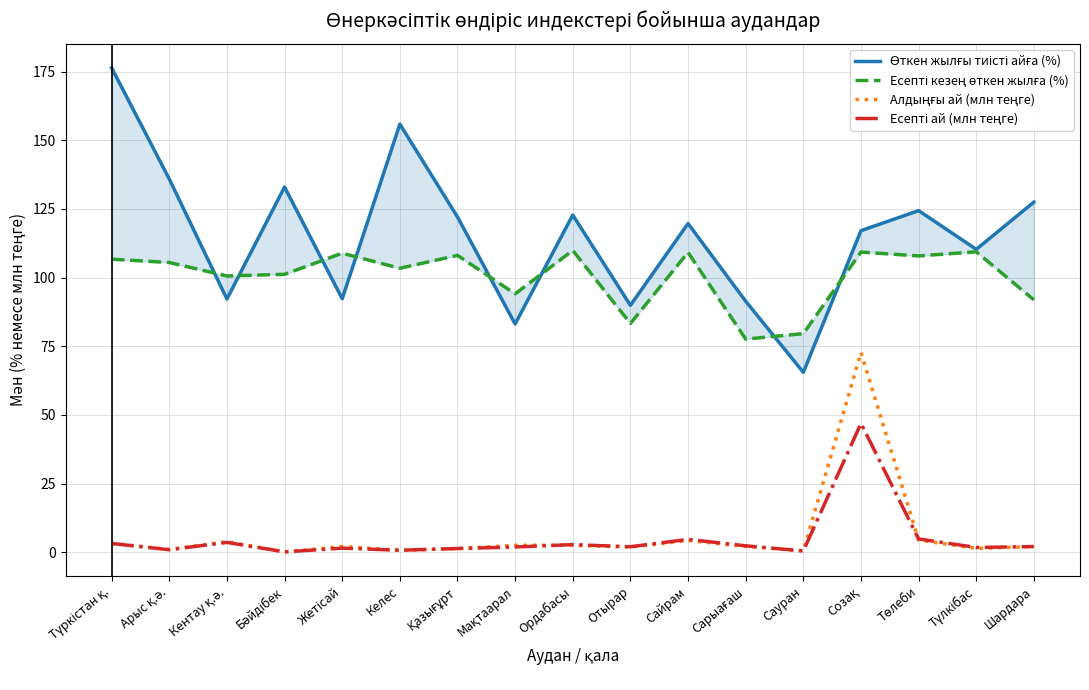

In Өткен жылғы тиісті айға (%), how many points are lower than both neighbors (excluding endpoints)?

6